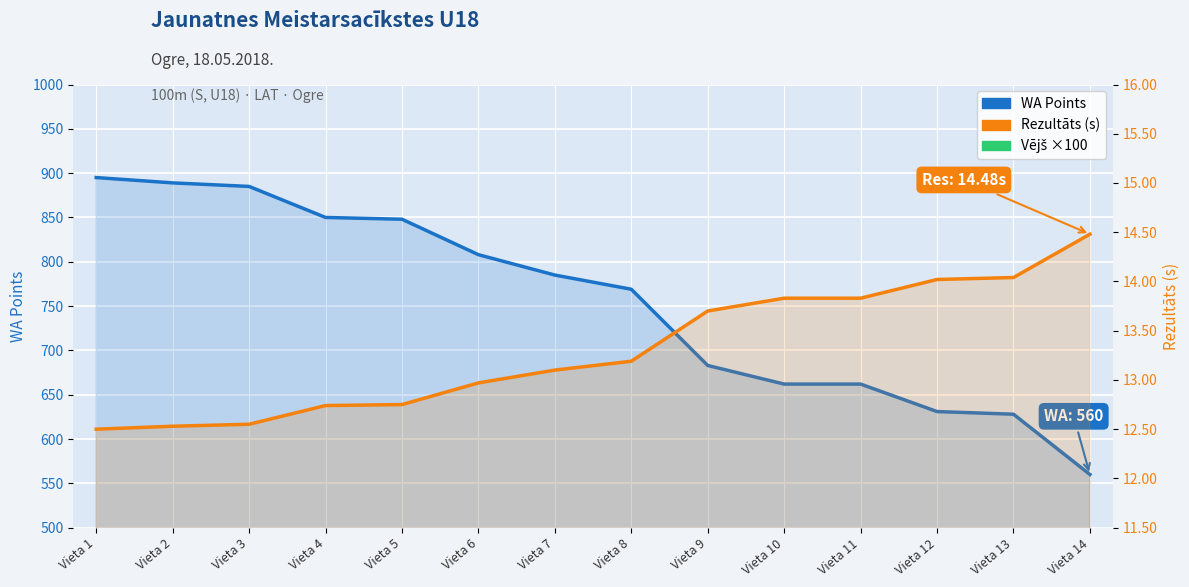

What is the maximum value shown in the chart?

895.0